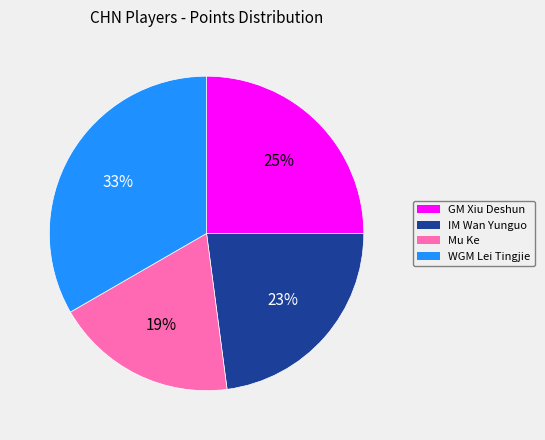

What percentage is the IM Wan Yunguo slice, to the nearest percent?

23%